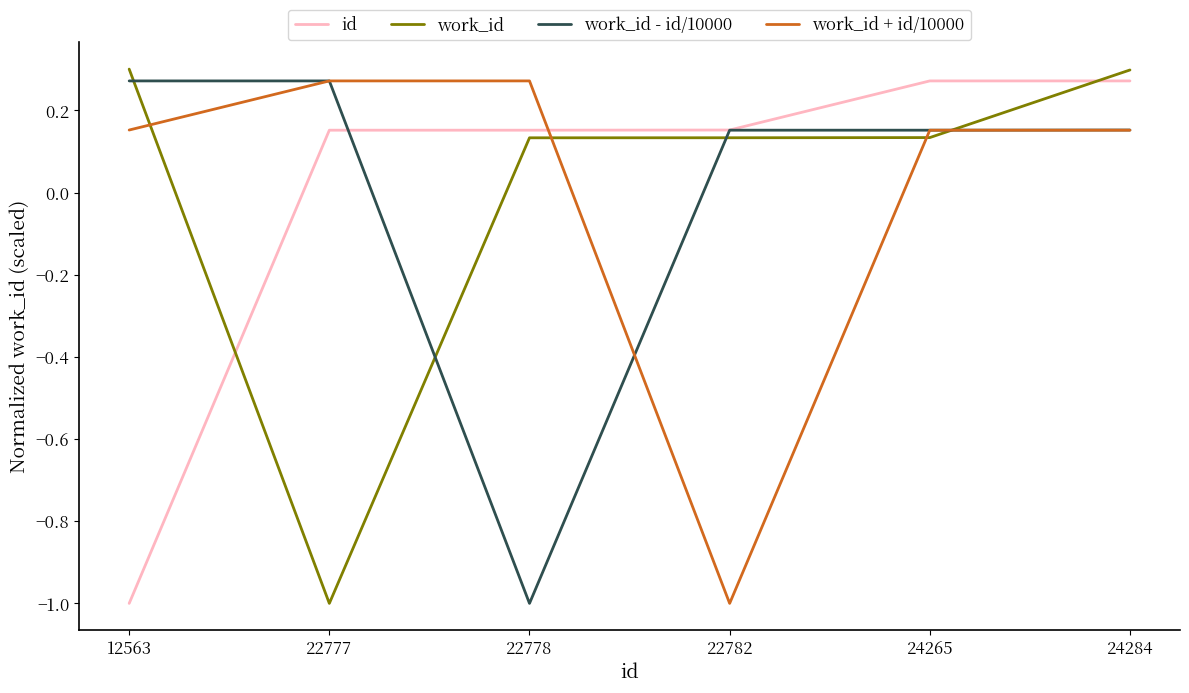

The value of work_id + id/10000 at 22782 is -1.0. True or false?

True